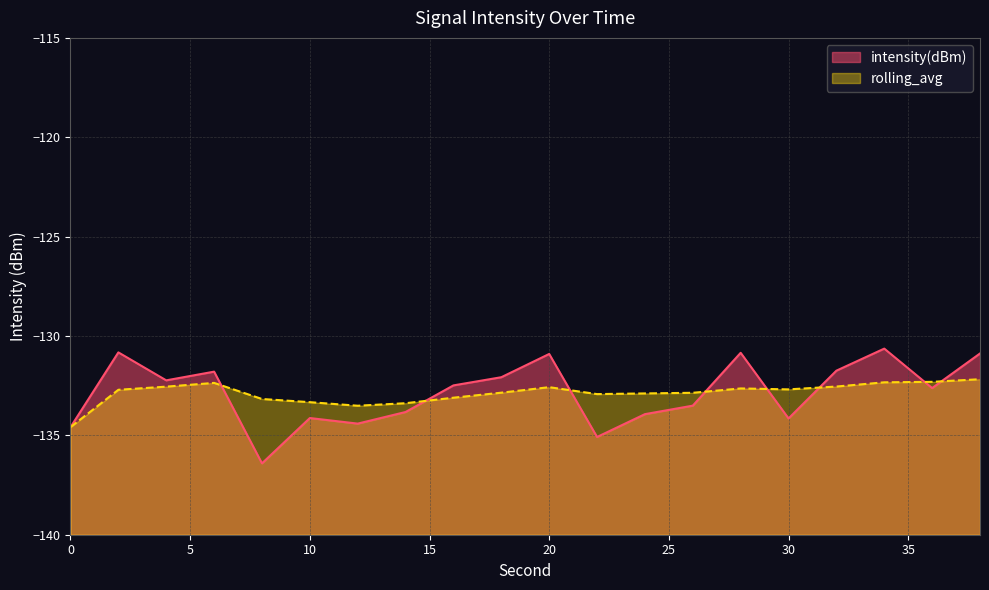

How many categories are shown in the chart?

20